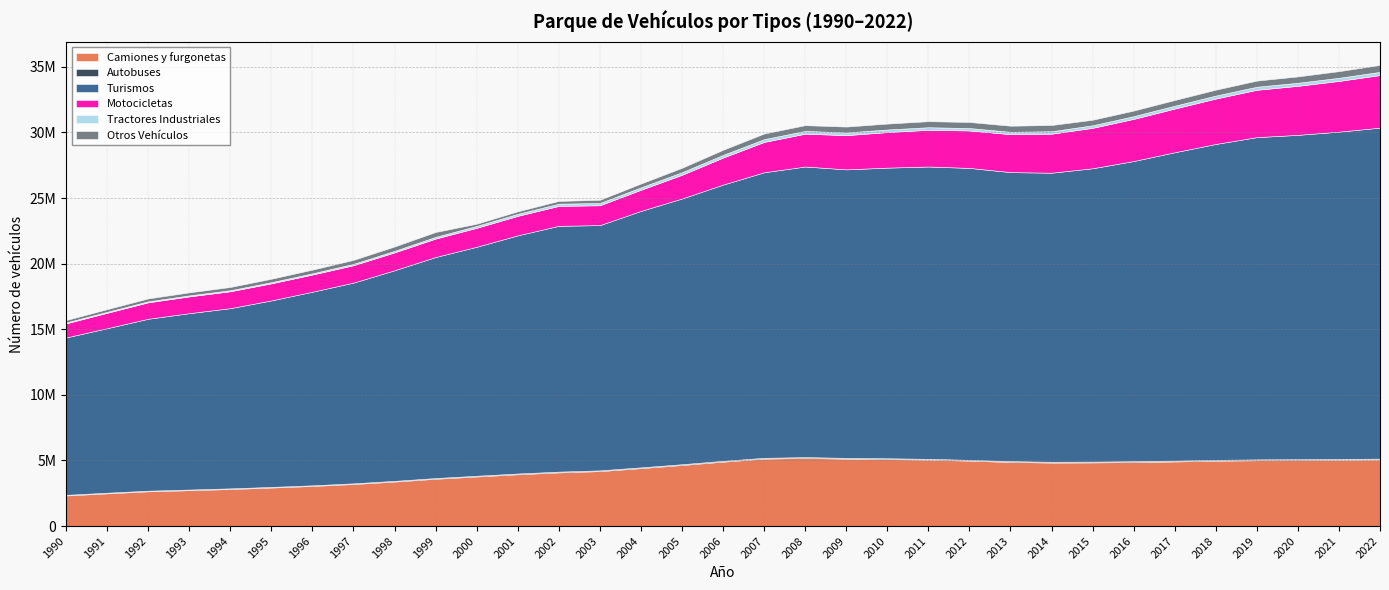

At which label does Autobuses first exceed 59799?

2006